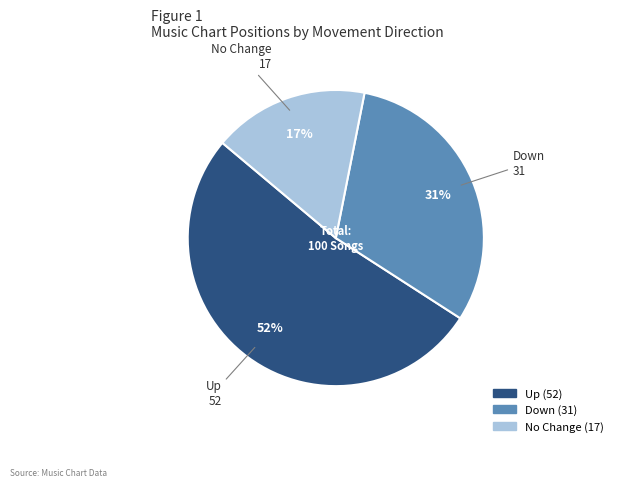

Does any single category account for the majority?

Yes